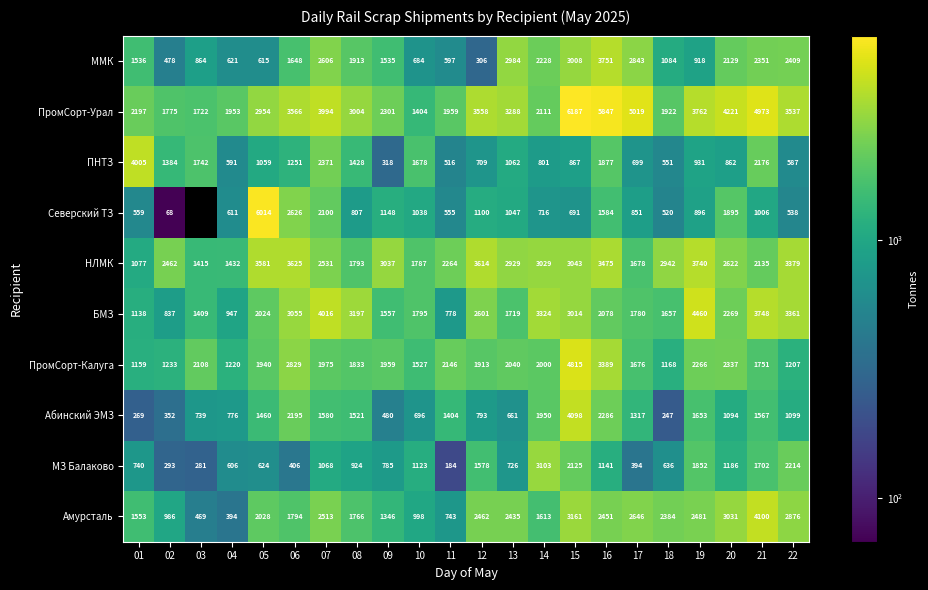

Is the value of Северский ТЗ at 08 greater than the value of Абинский ЭМЗ at 22?

No